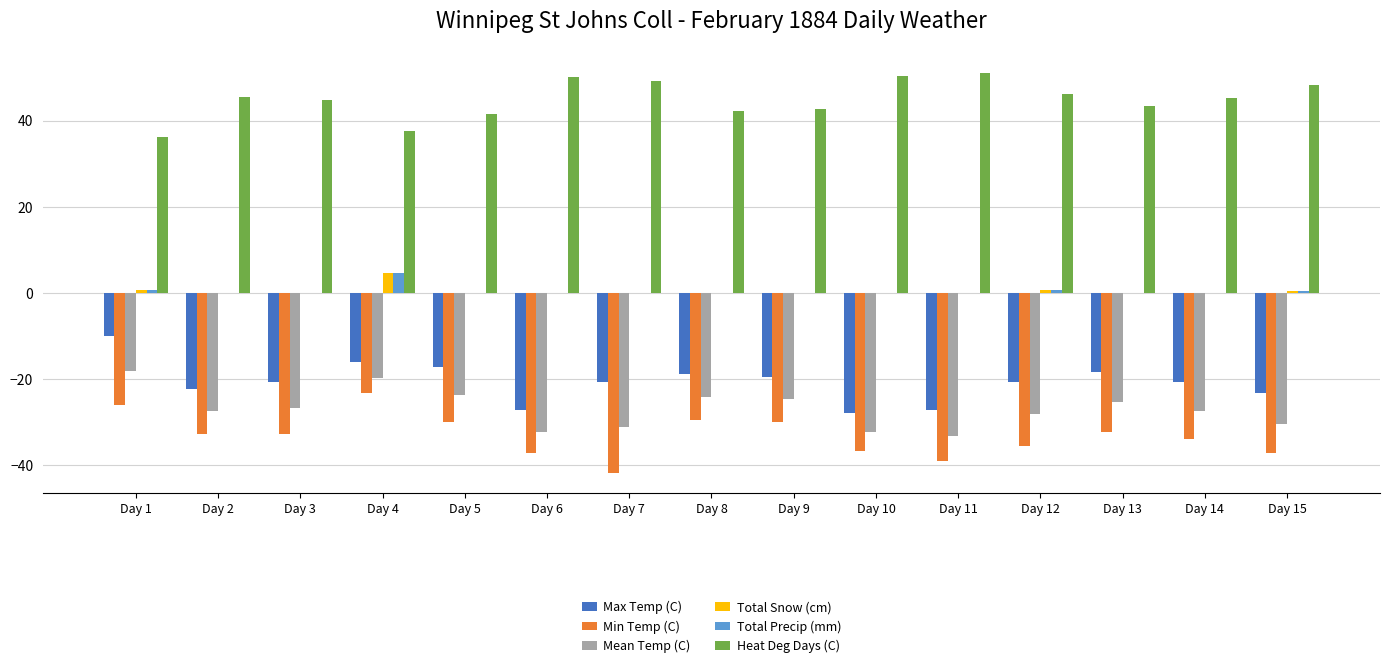

What is the average value of the Heat Deg Days (C) series?

45.0